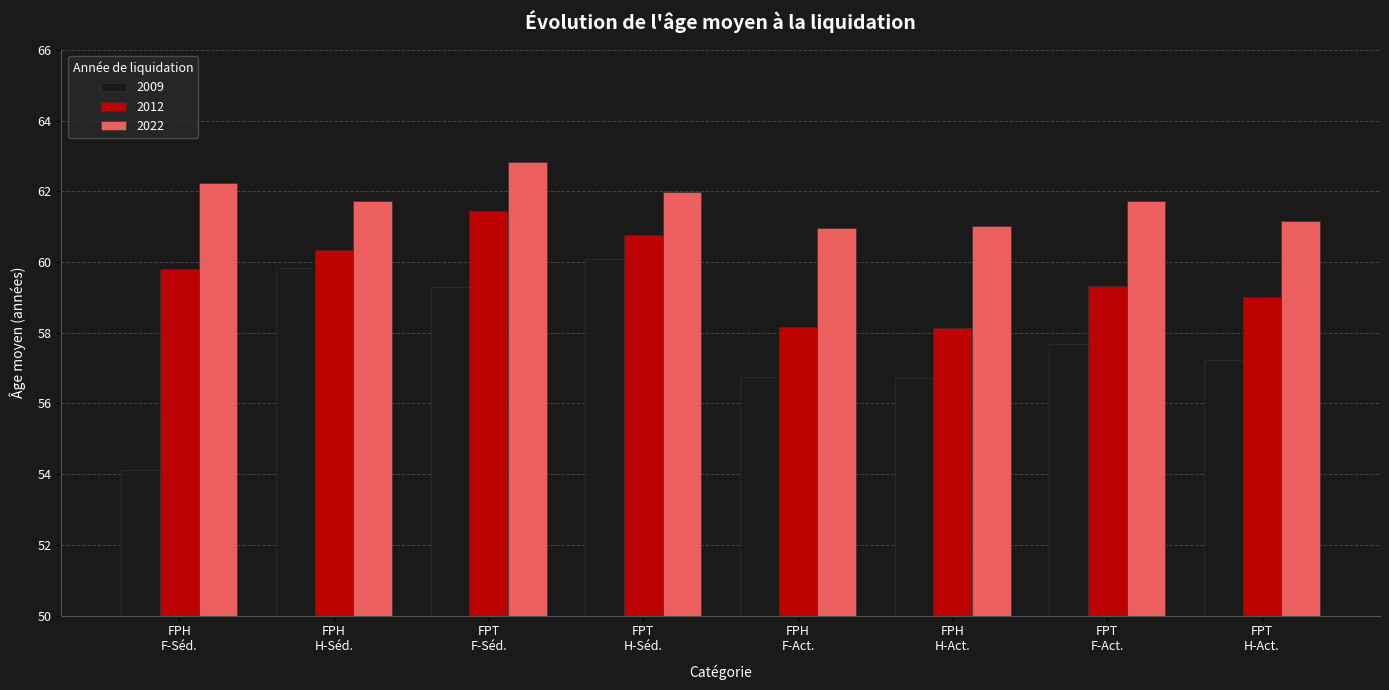

At which category does the chart reach its peak across all series?

FPT
F-Séd.